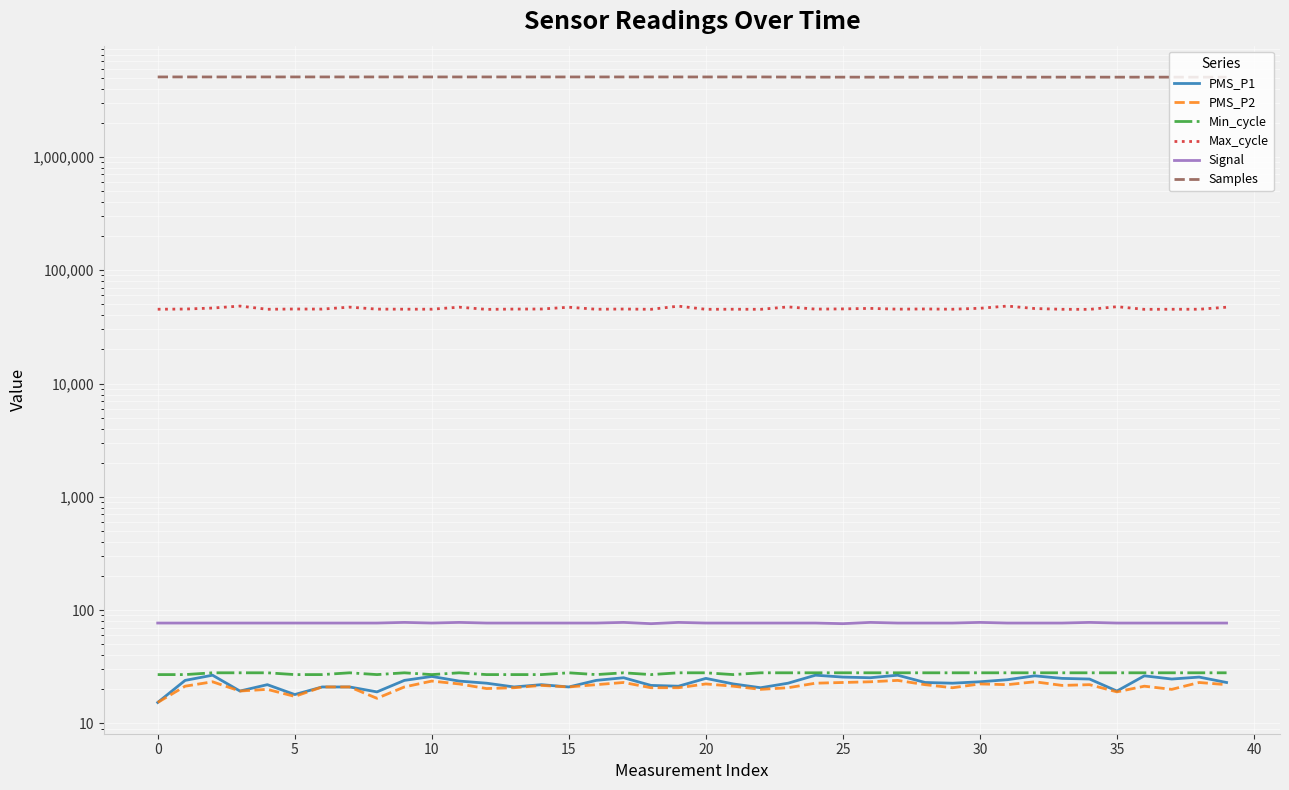

The PMS_P2 series shows 20.0 at 22. True or false?

True